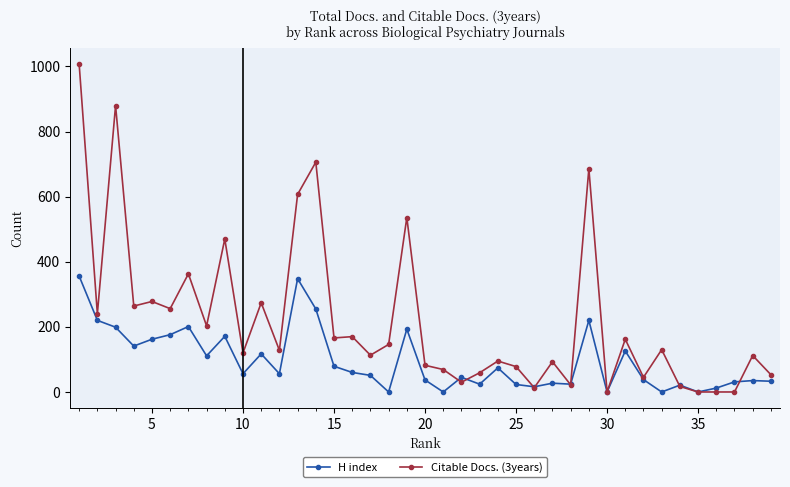

List the series in order of their peak value, highest first.

Citable Docs. (3years), H index